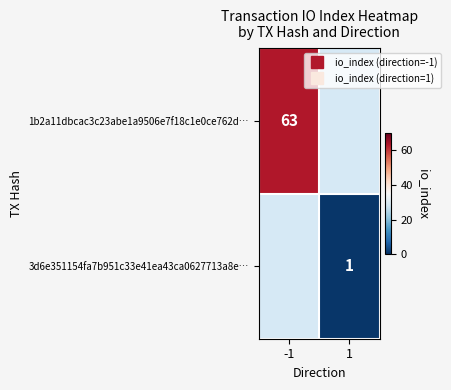

True or false: 1b2a11dbcac3c23abe1a9506e7f18c1e0ce762d… has a value of 97.3 at -1.

False